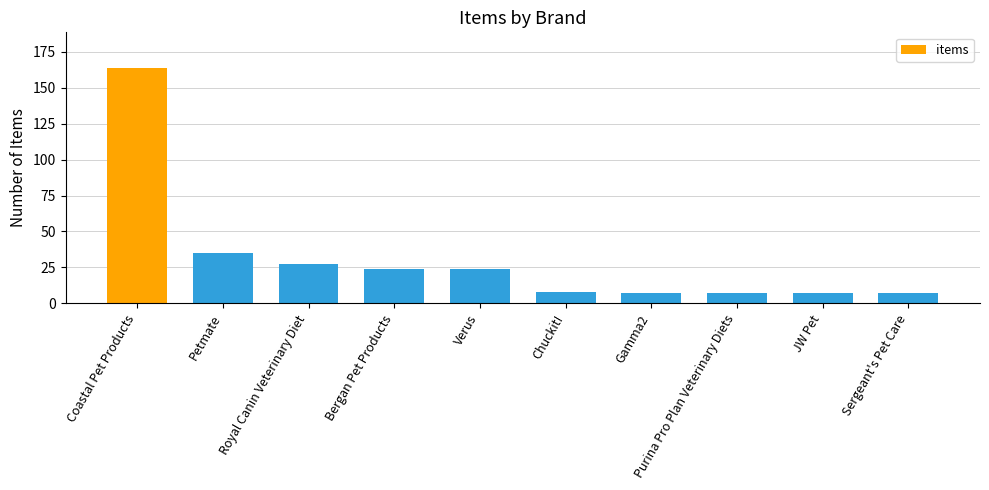

True or false: the data shows 7 at Sergeant's Pet Care.

True